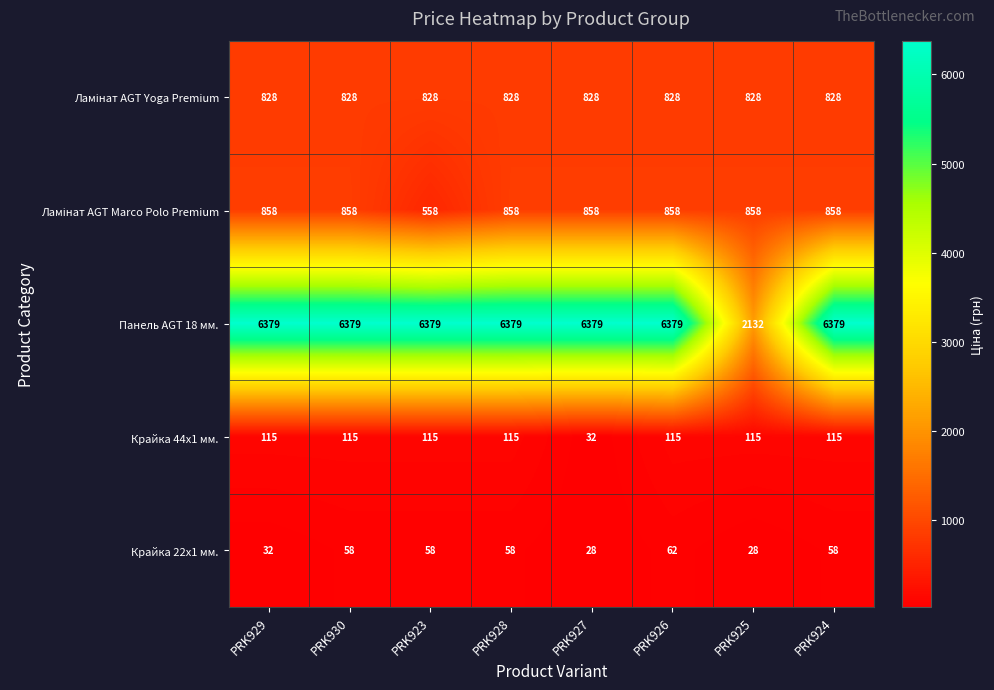

Which series changed the most between PRK925 and PRK924?

Панель AGT 18 мм.